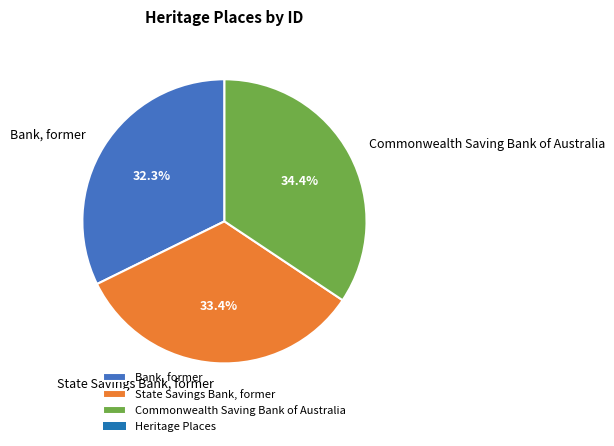

Which slice is the smallest?

Bank, former